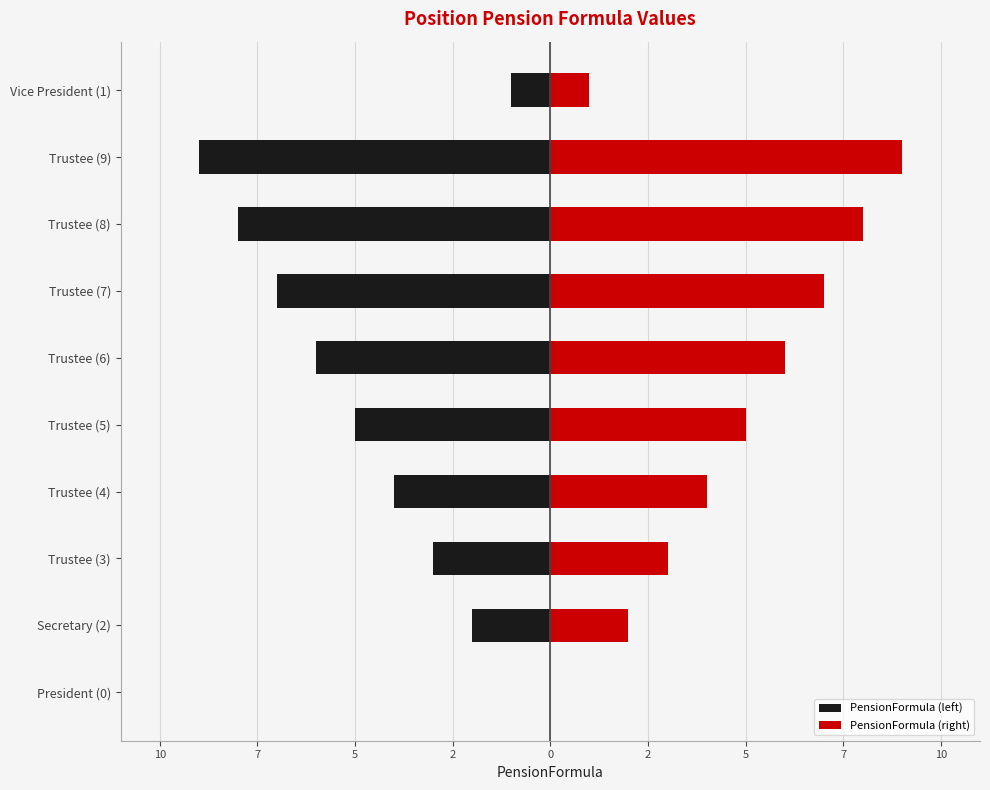

Are the bars horizontal?

Yes